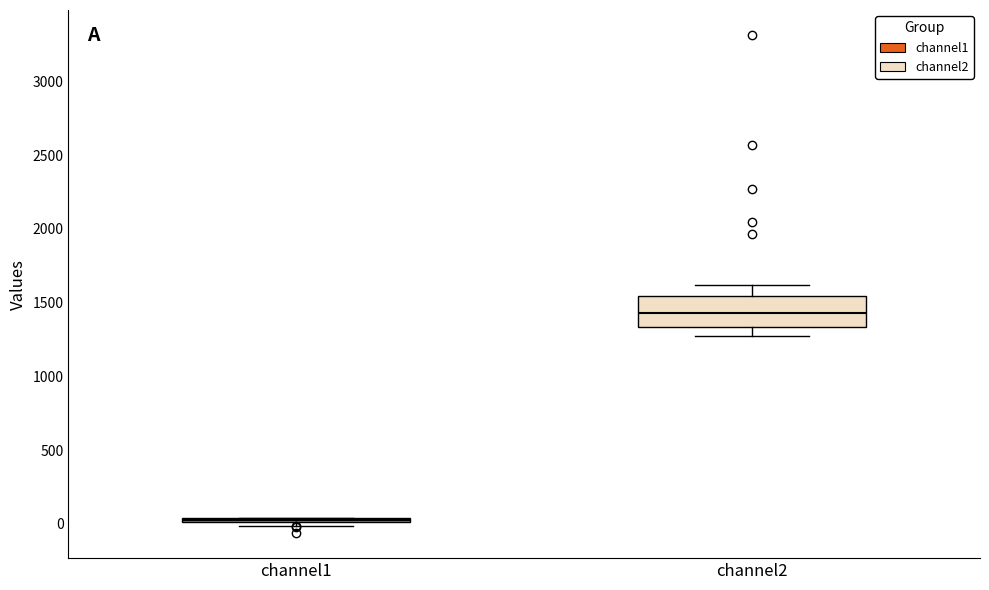

Reading left to right, transcribe this box plot: for each box, give where its median line is, the range the box spans, and where its two whiskers end, as read against the y-axis. The values are not printed on the chart, so give them approximately, as read against the axis.

channel1: box collapsed to a line at 50, whiskers 0 to 50
channel2: median 1450, box 1350 to 1550, whiskers 1250 to 1600